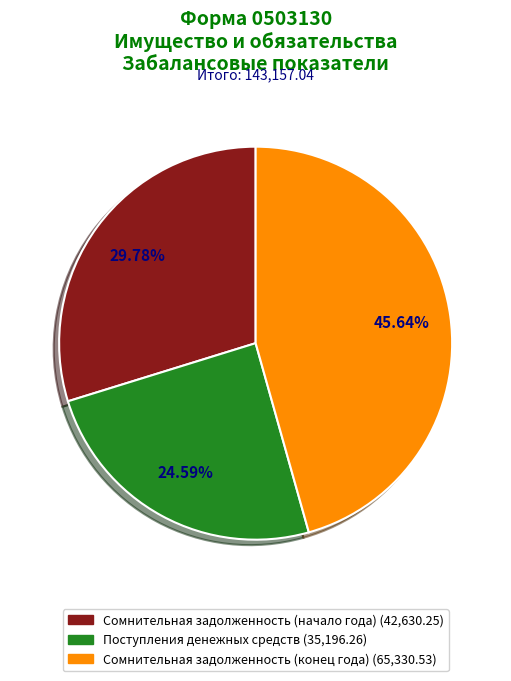

What percentage is the Поступления денежных средств slice, to the nearest percent?

25%